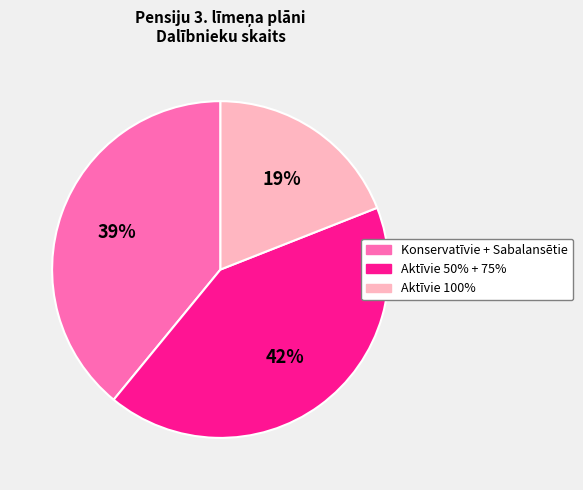

To the nearest percent, what is the combined percentage of Aktīvie 100% and Konservatīvie + Sabalansētie?

58%